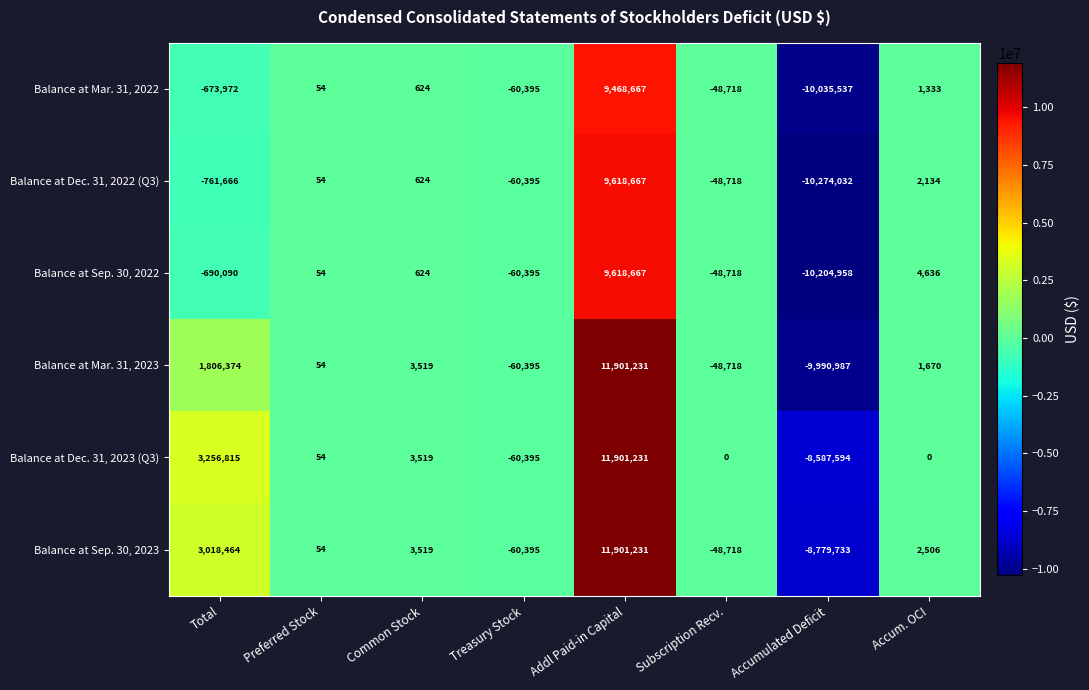

What is the total value across all series at Preferred Stock?

324